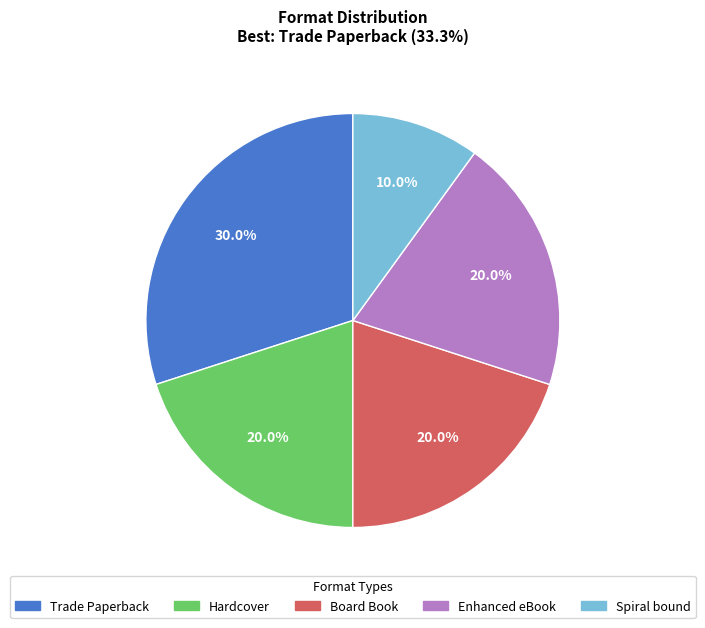

What is the largest slice in the pie chart?

Trade Paperback